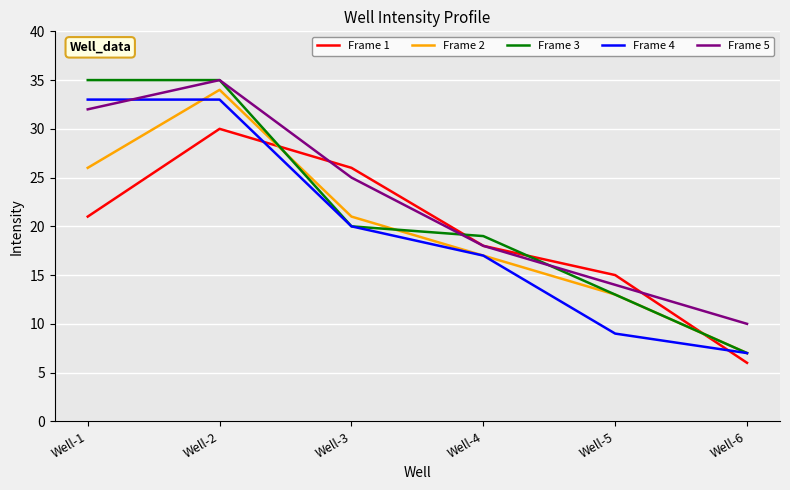

Is it true that Frame 5 equals 18 at Well-4?

True